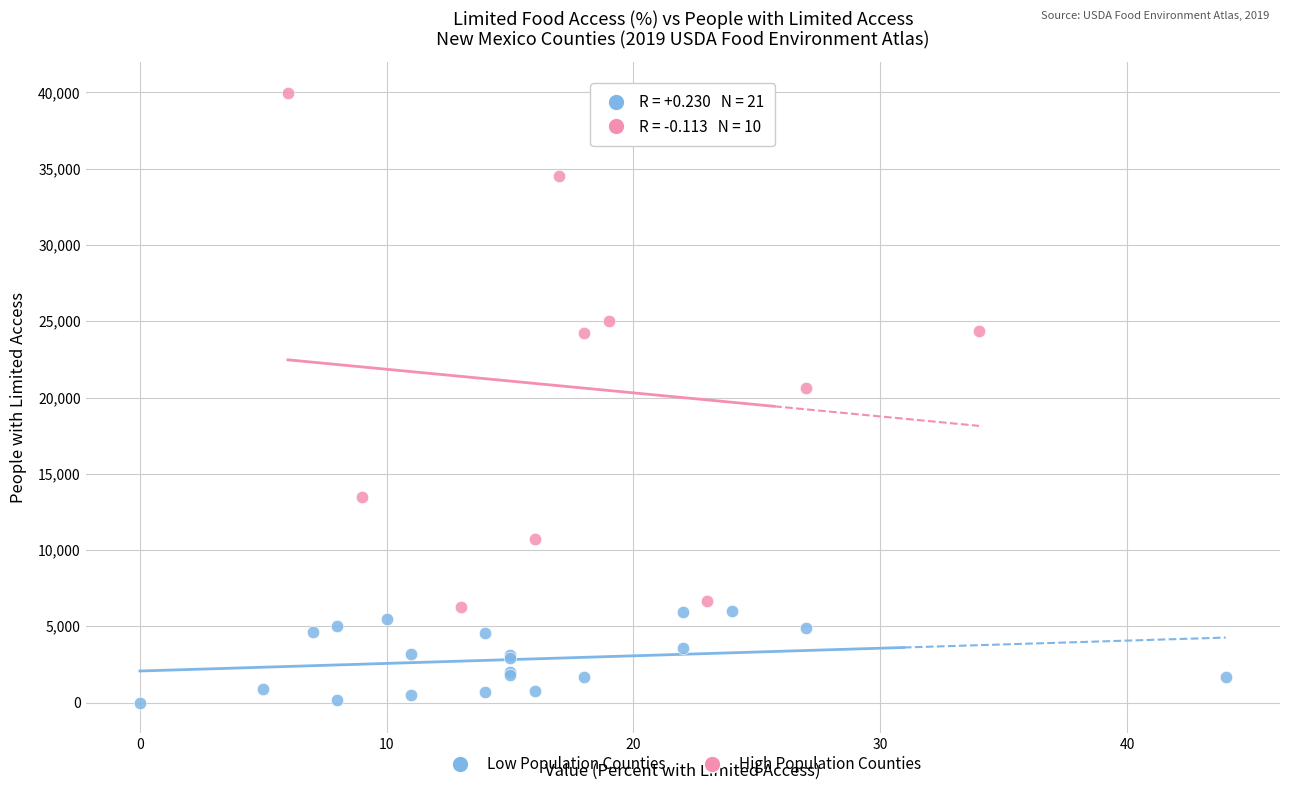

Which series contains the lowest Y value?

Low Population Counties